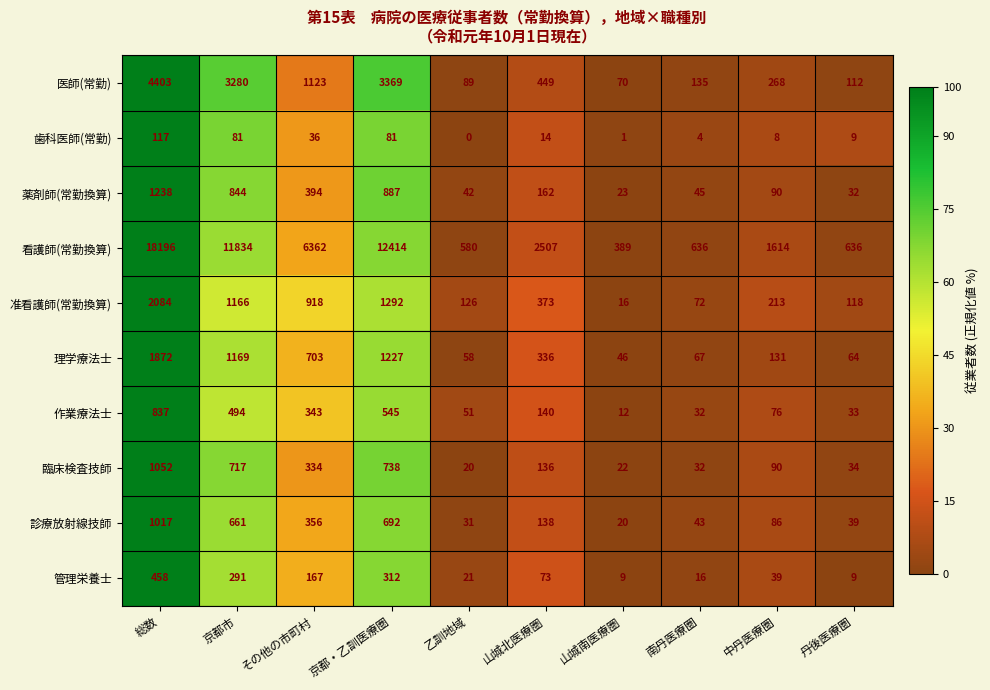

What is the total value across all series at 京都市?

20537